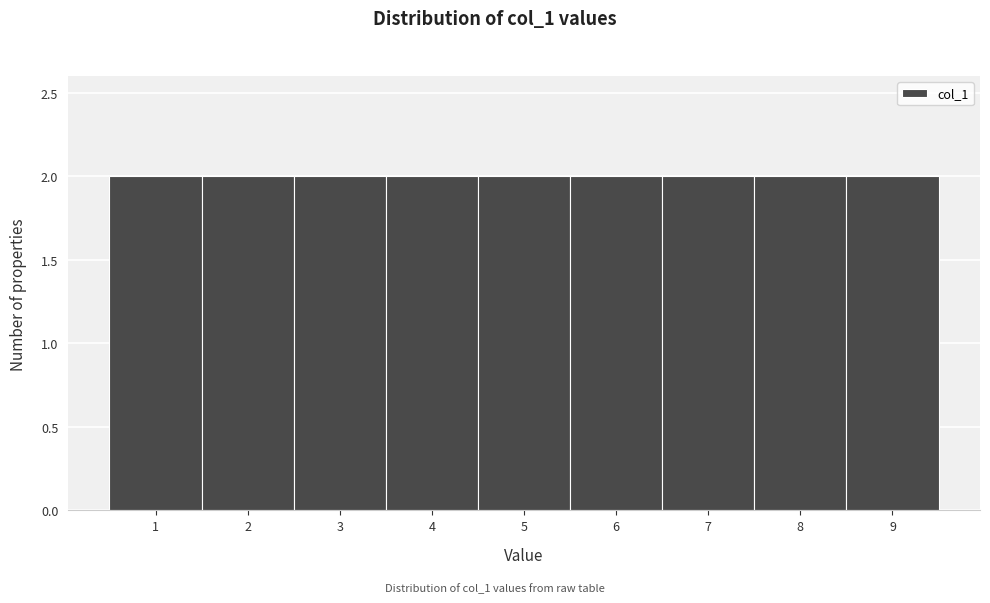

What is the height of the bar covering 1.5 to 2.5 on the x-axis? The values are not printed on the chart, so give them approximately, as read against the axis.

2